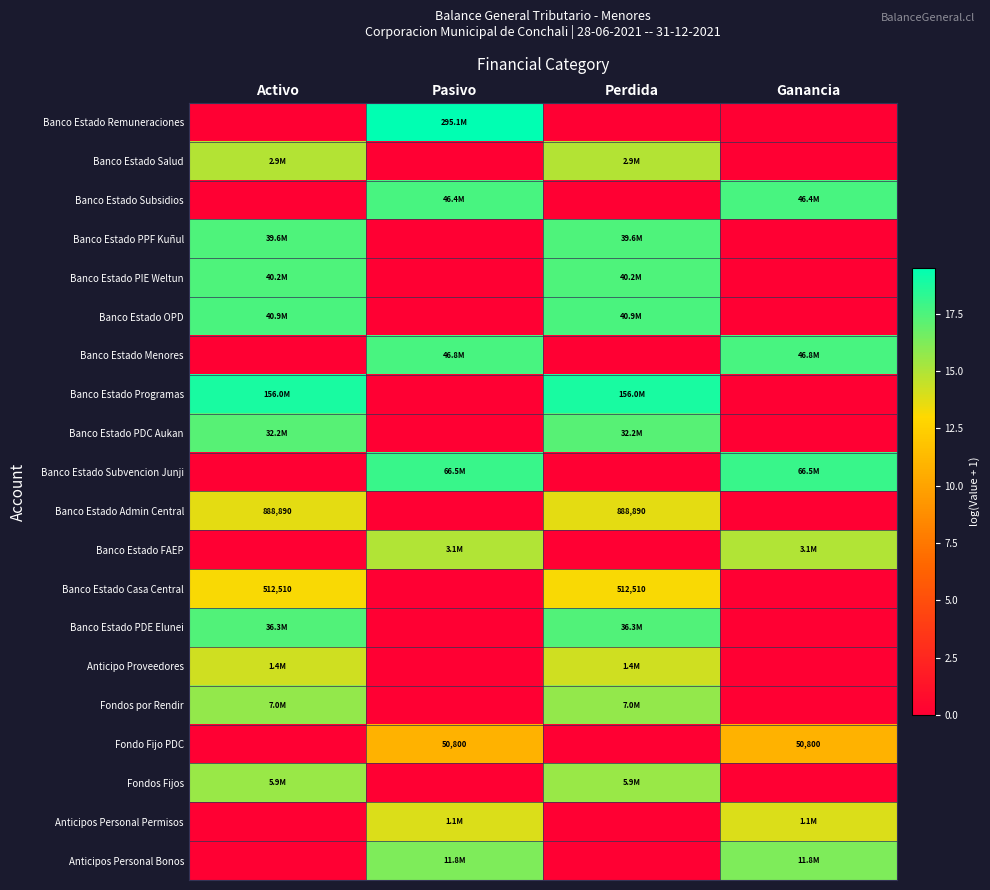

Where does the Banco Estado FAEP series first go above 14?

Pasivo